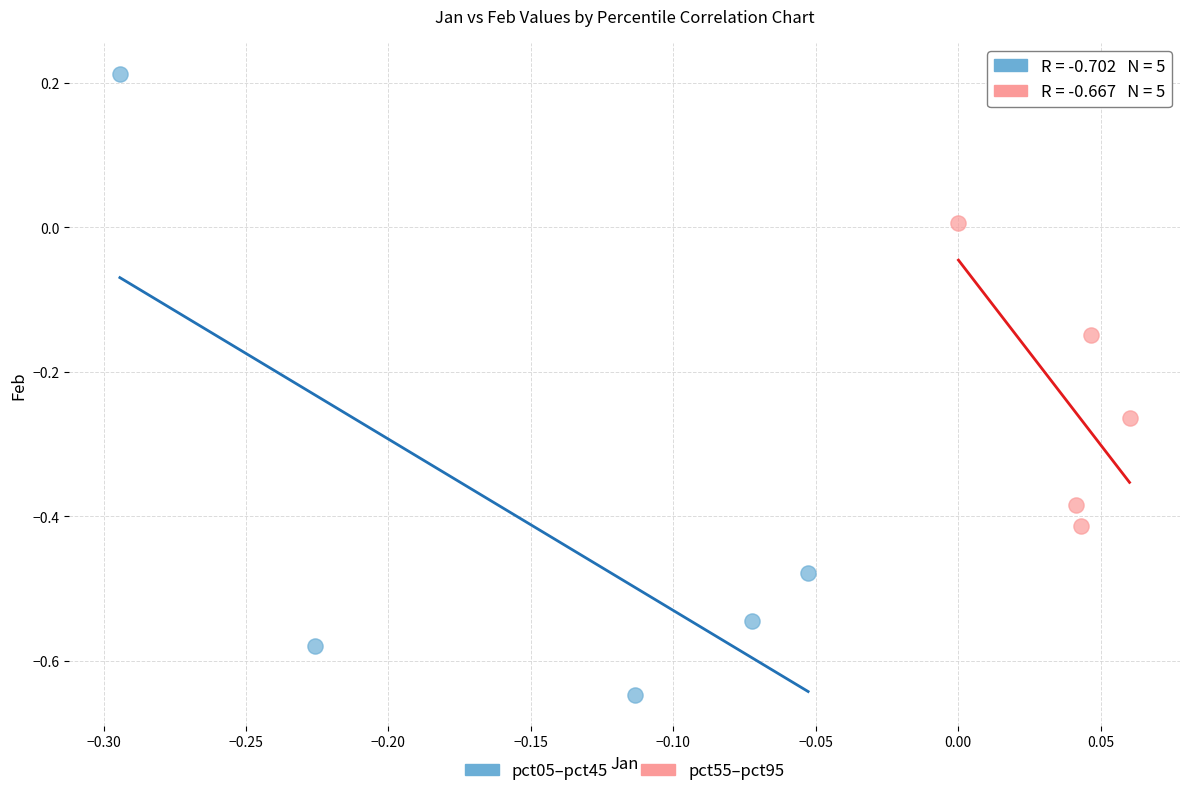

Which series has the widest spread of Y values?

pct05–pct45